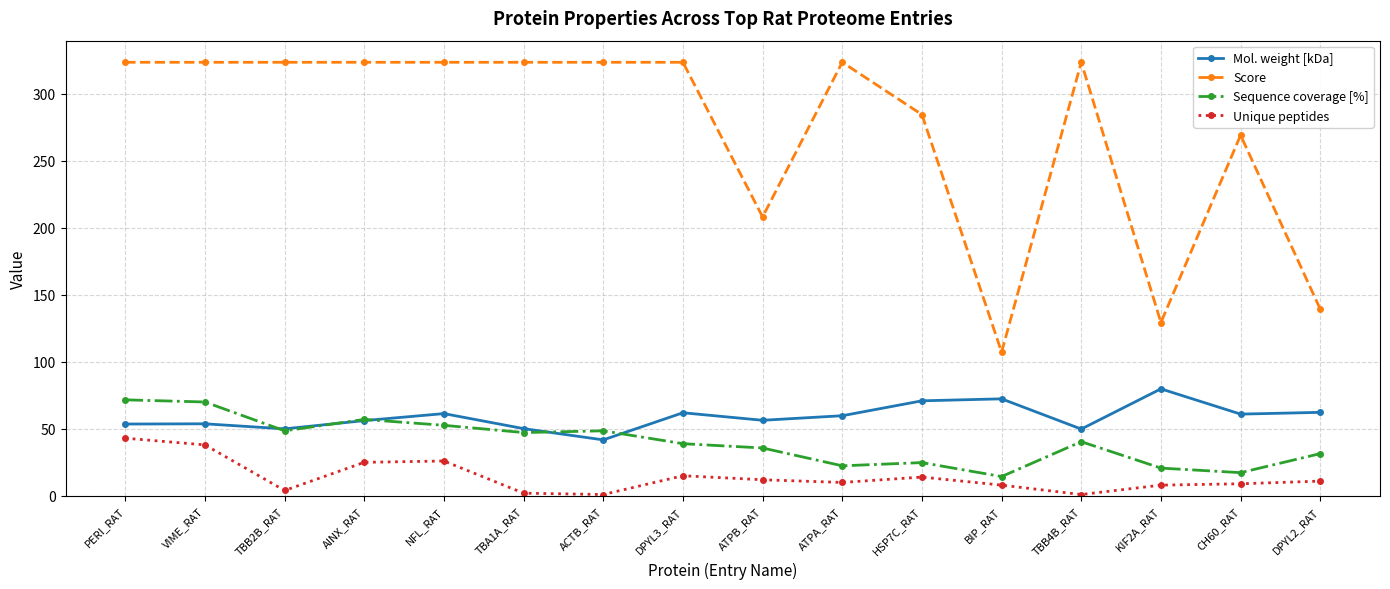

At which label is Score closest to 215?

ATPB_RAT